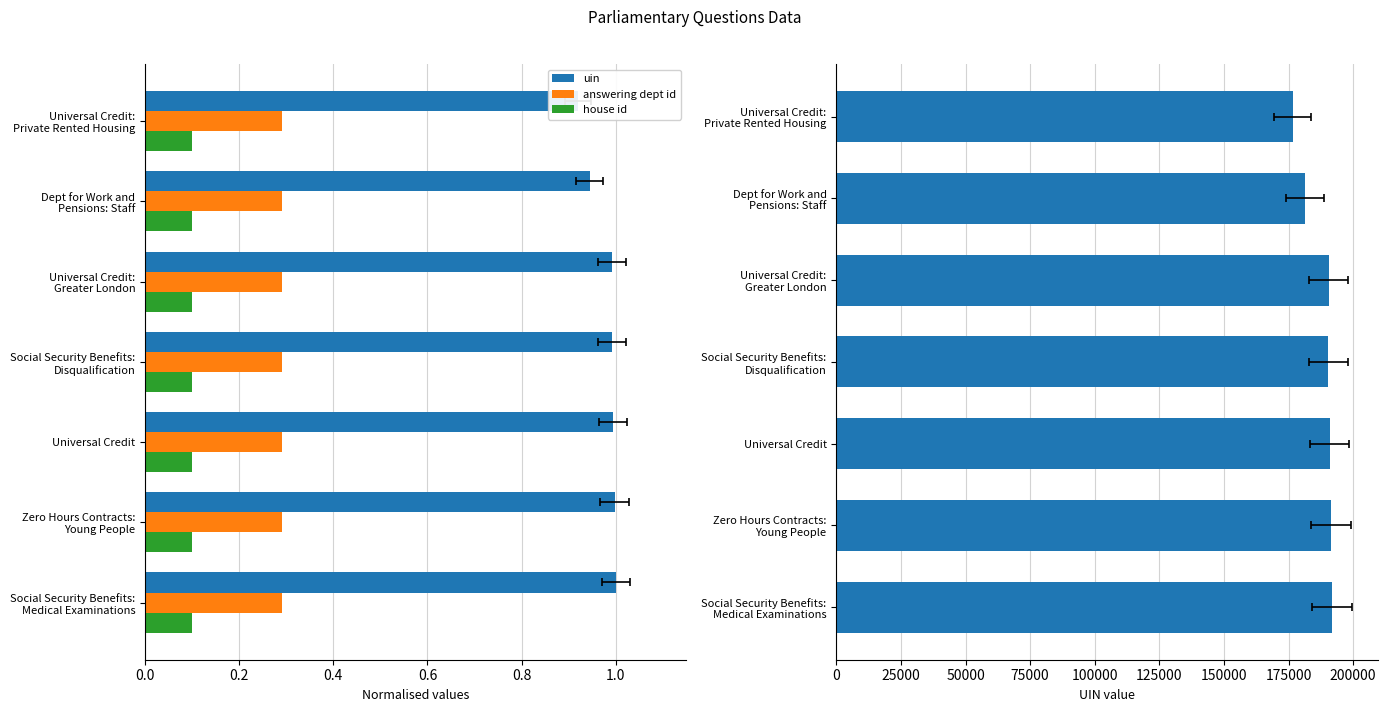

How many data points does each series have?

7